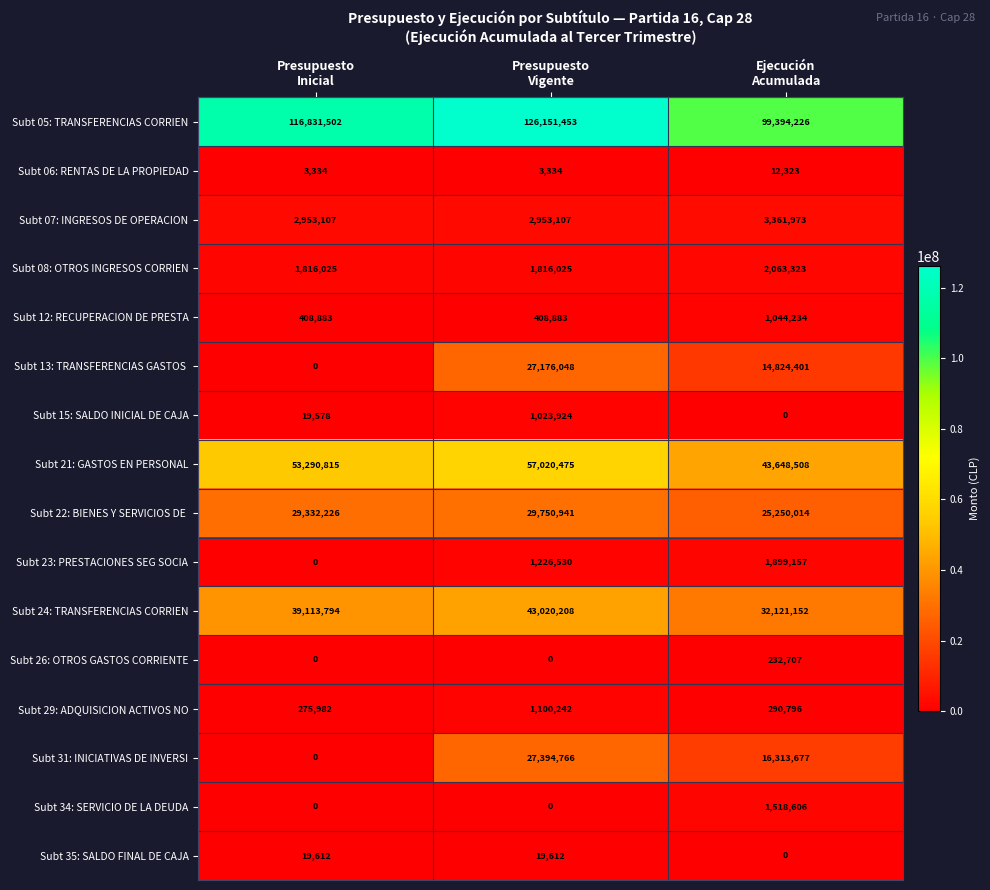

How many values in Subt 26: OTROS GASTOS CORRIENTE are above zero?

1